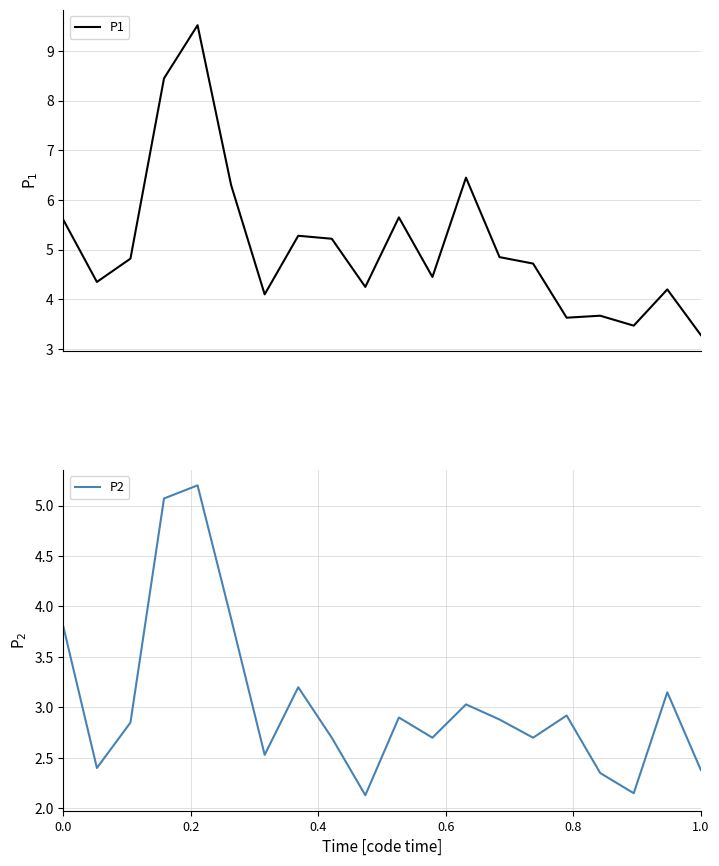

Rank the series by their average value, from highest to lowest.

P1, P2